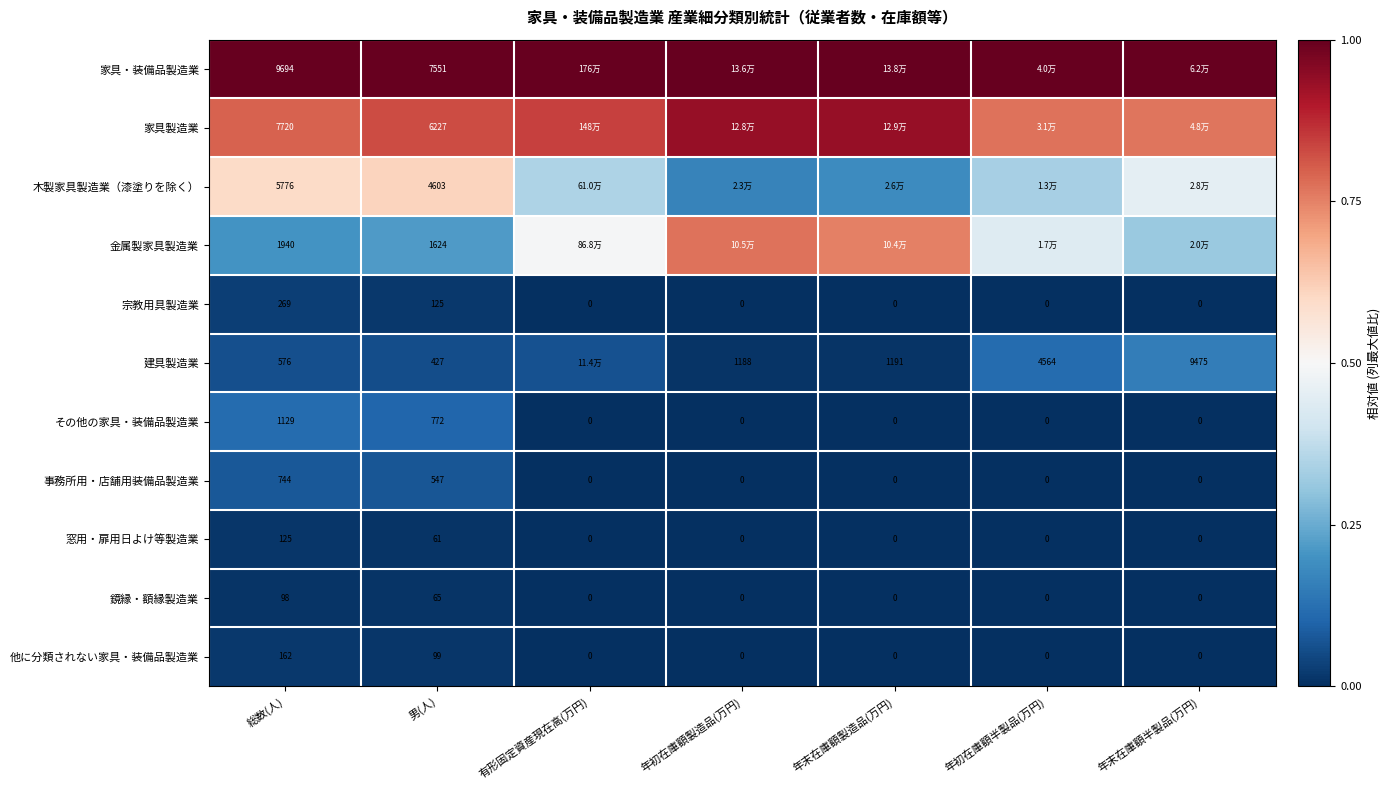

How many positive values does the 他に分類されない家具・装備品製造業 series have?

2